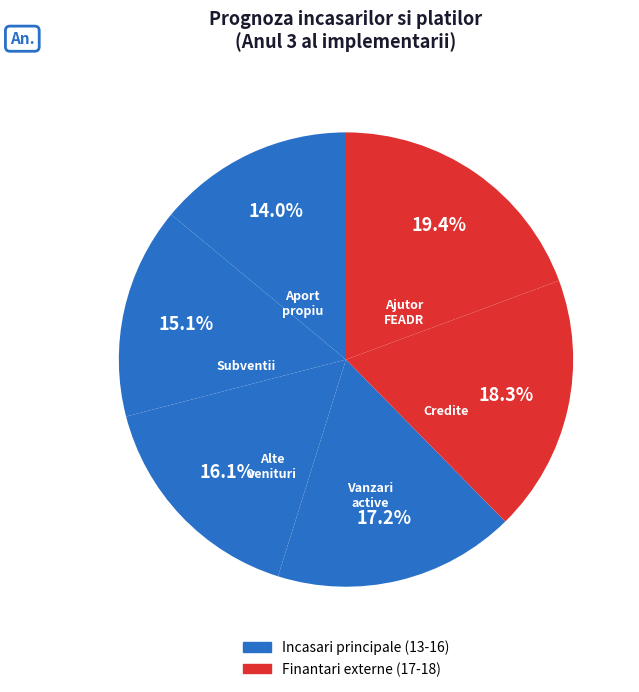

Count the number of slices in the pie.

6